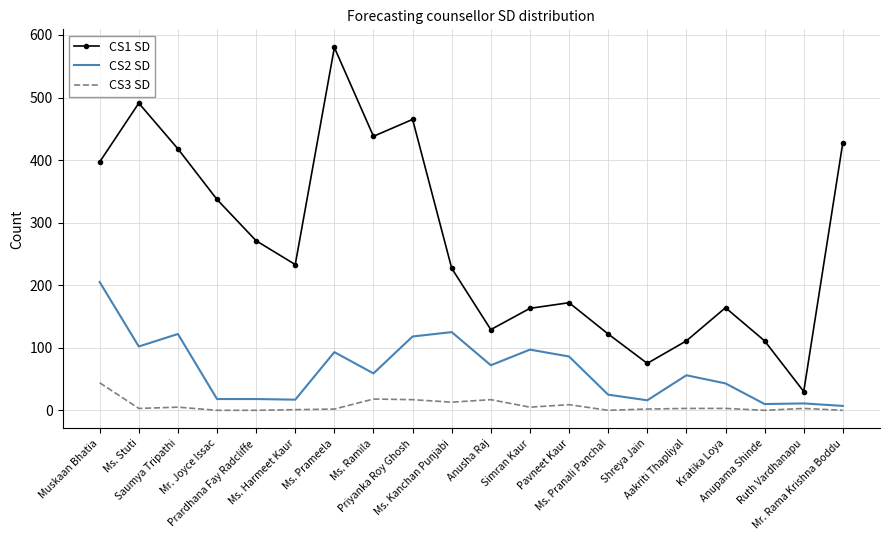

True or false: CS3 SD and CS1 SD intersect in this chart.

False